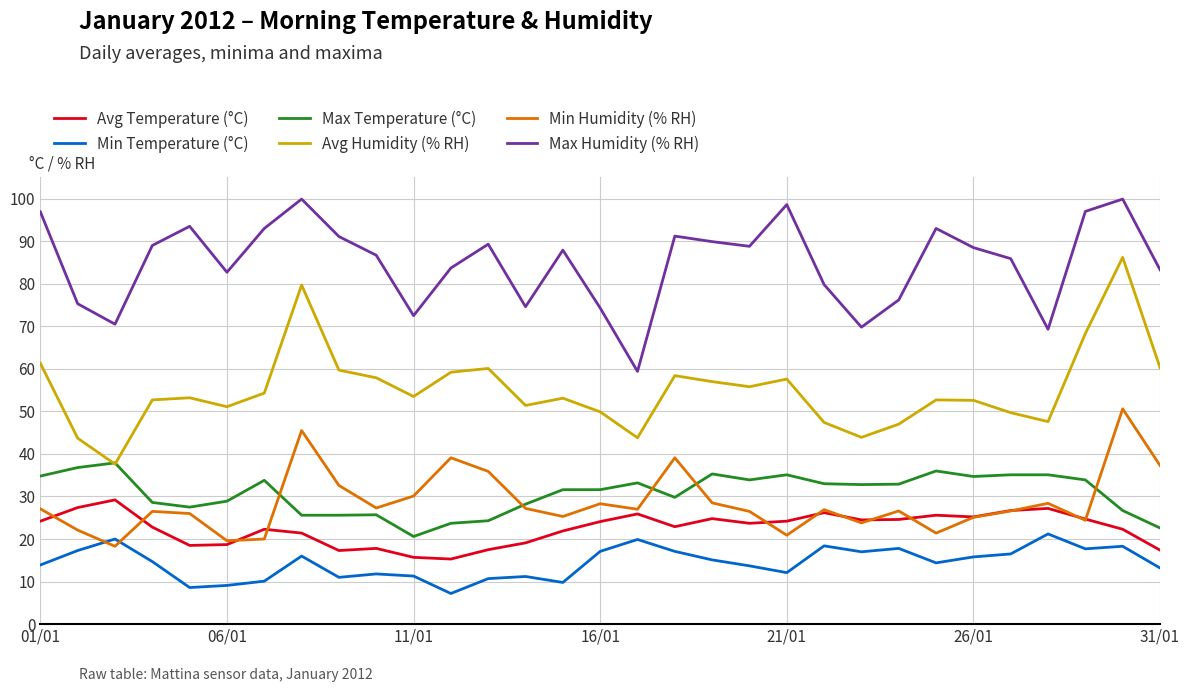

True or false: Min Humidity (% RH) and Max Humidity (% RH) intersect in this chart.

False